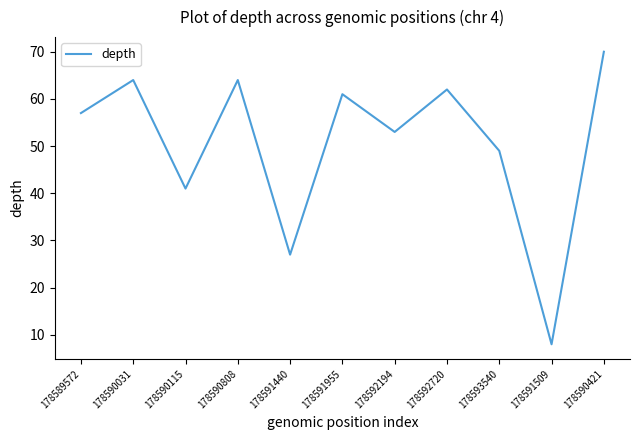

The chart shows a value of 49 at 178593540. True or false?

True